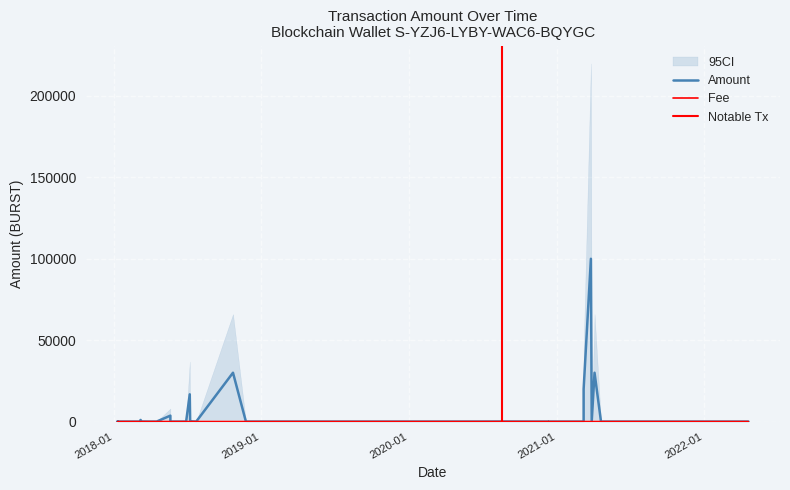

How many lines are shown in the chart?

2